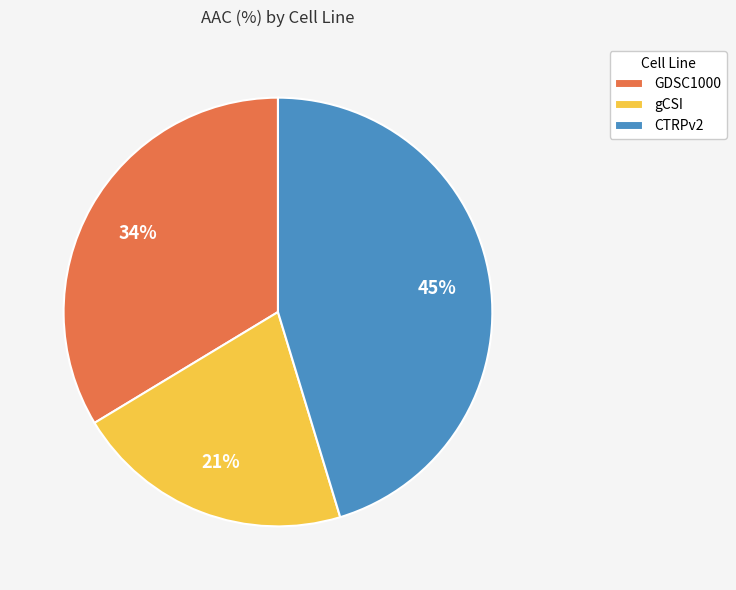

Which category has the biggest portion of the pie?

CTRPv2